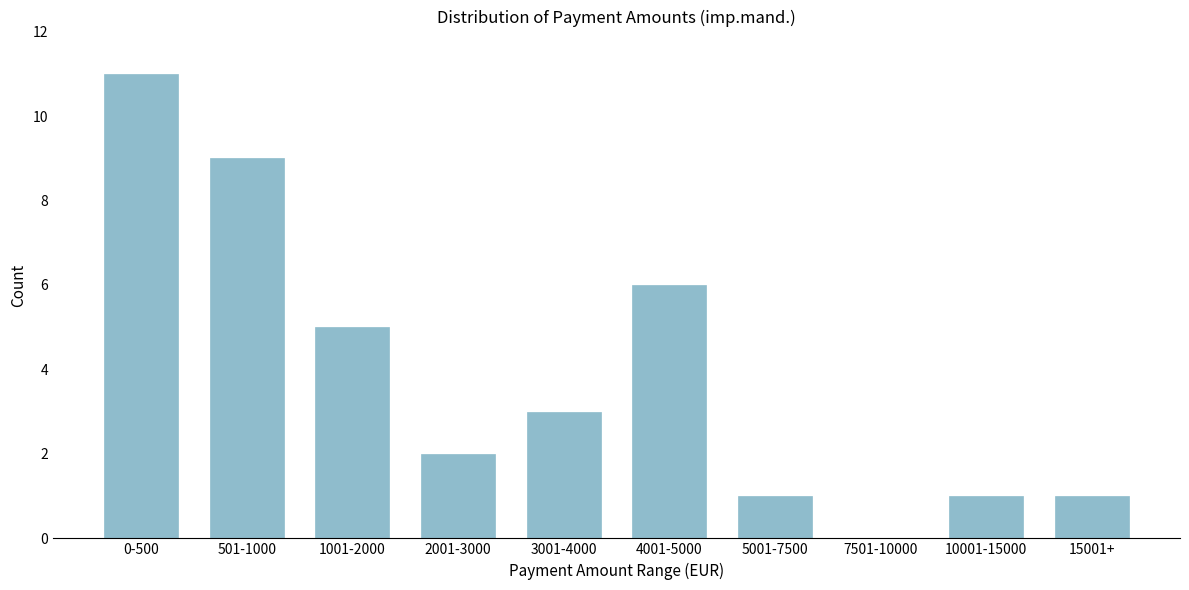

Reading left to right, extract all data points from this chart.

0-500=11	501-1000=9	1001-2000=5	2001-3000=2	3001-4000=3	4001-5000=6	5001-7500=1	7501-10000=0	10001-15000=1	15001+=1